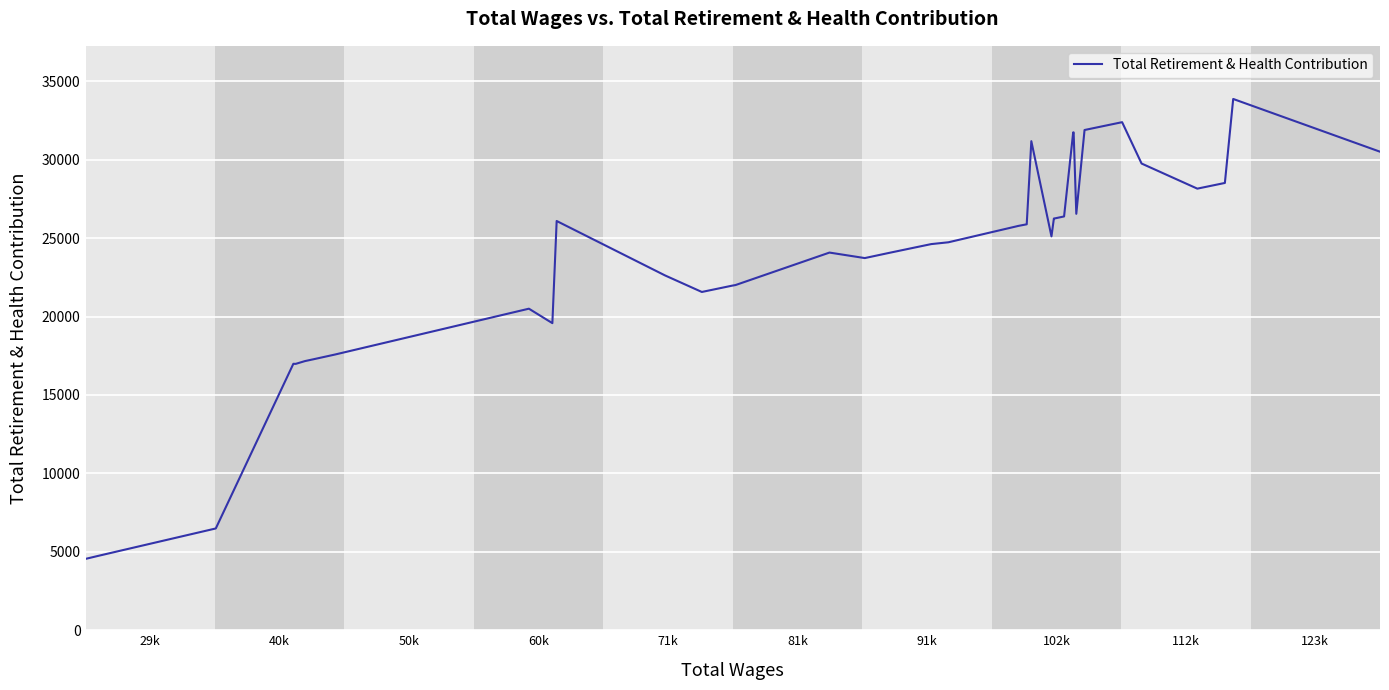

Does the chart display data point markers on the line(s)?

No